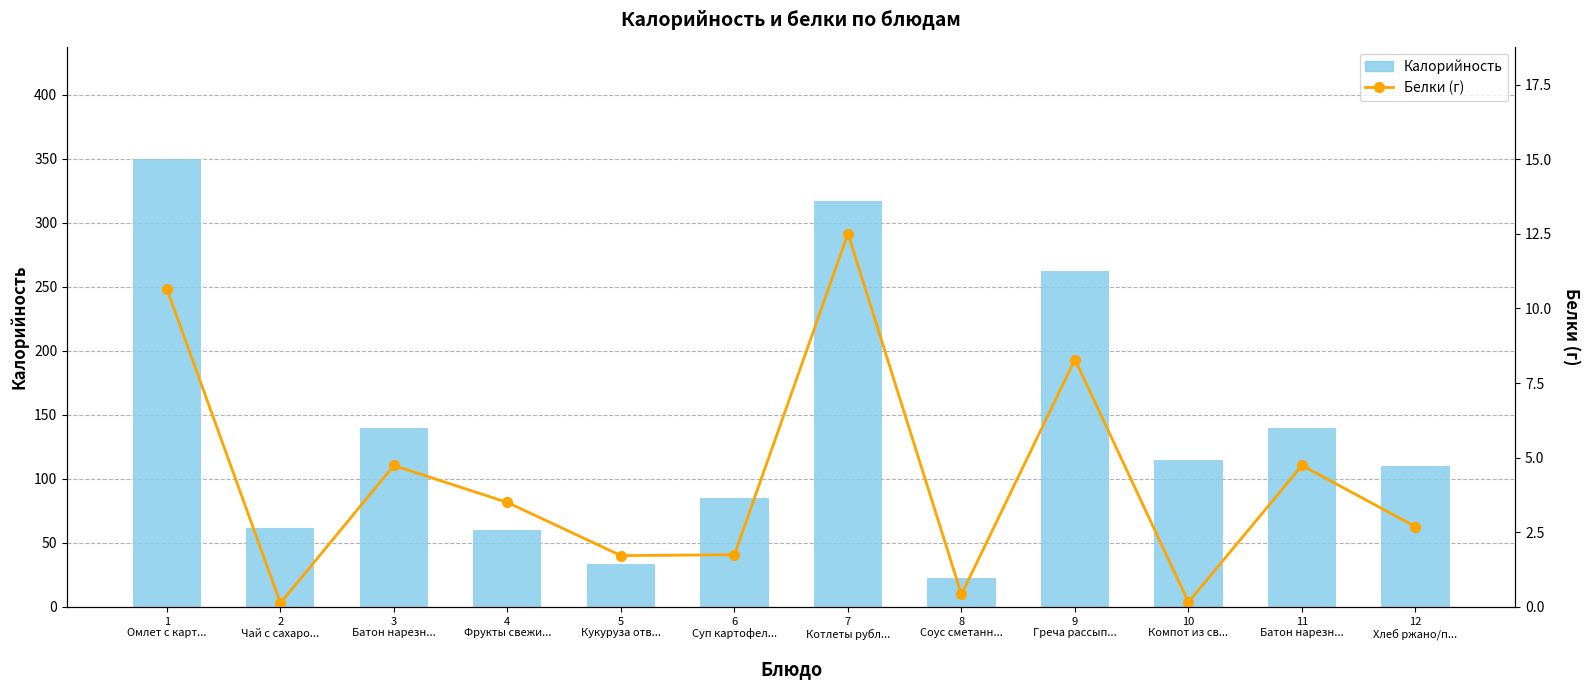

Reading left to right, list all the values displayed in this chart.

Калорийность: 350.0	62.0	140.0	60.0	33.3	84.8	317.4	22.2	262.5	114.6	140.0	110.3
Белки (г): 10.7	0.1	4.7	3.5	1.7	1.8	12.5	0.4	8.3	0.2	4.7	2.7